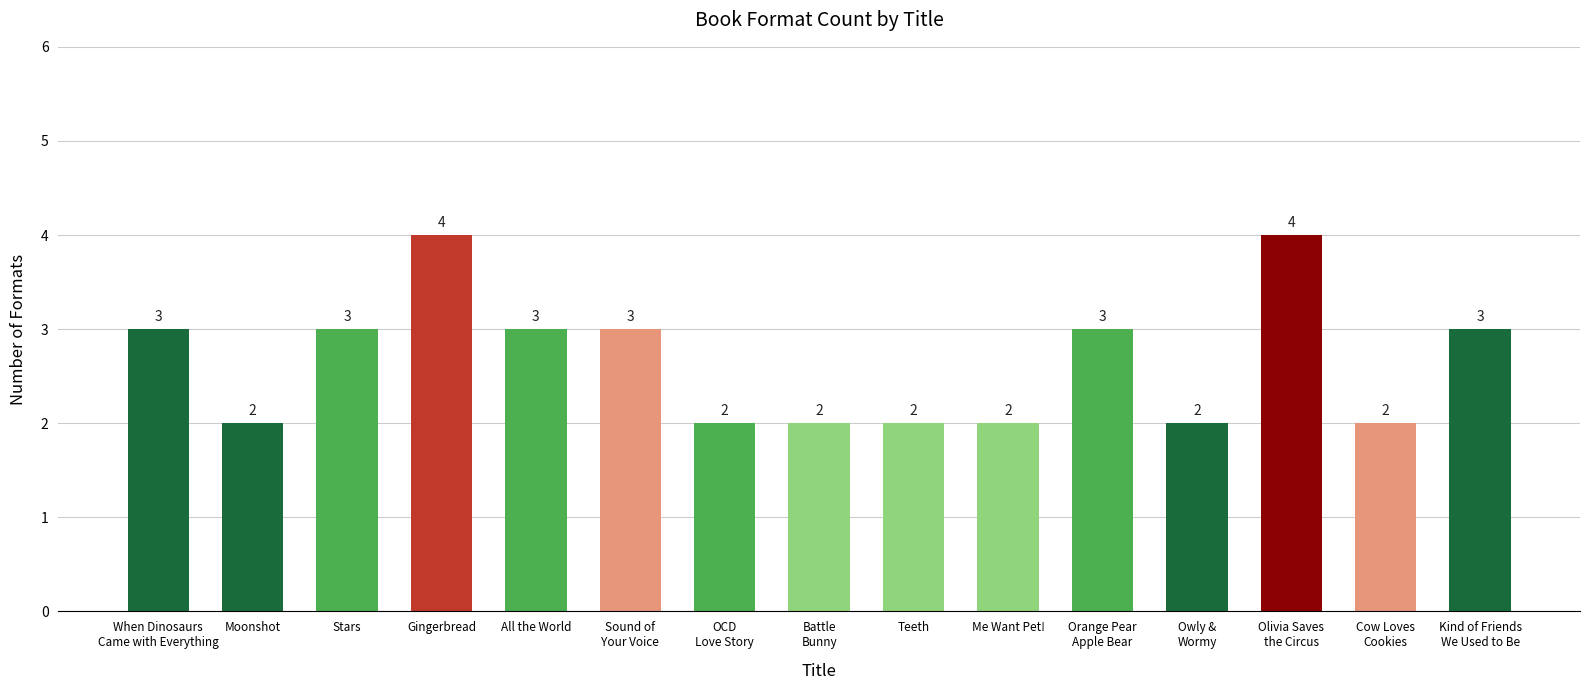

How many distinct data groups are displayed?

1